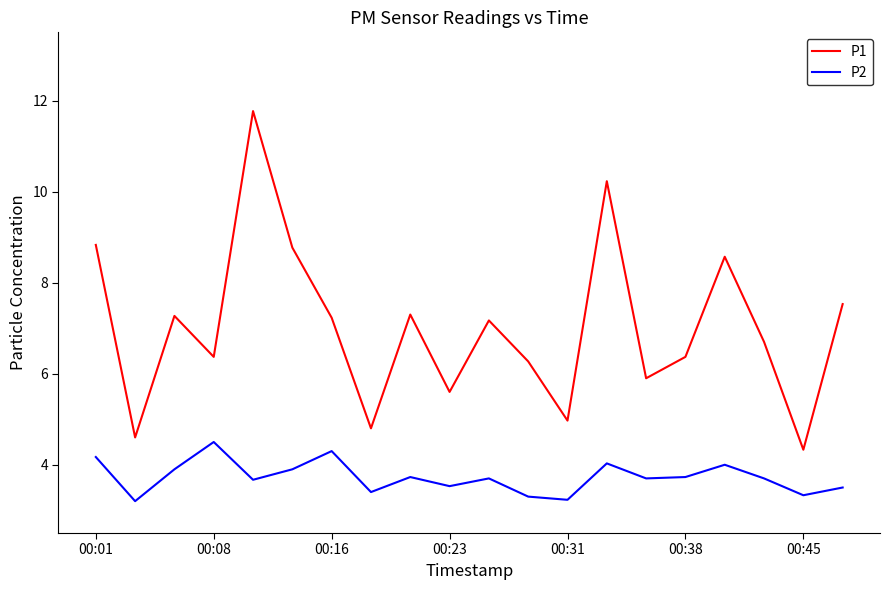

True or false: P1 has more than 0 interior local peaks.

True